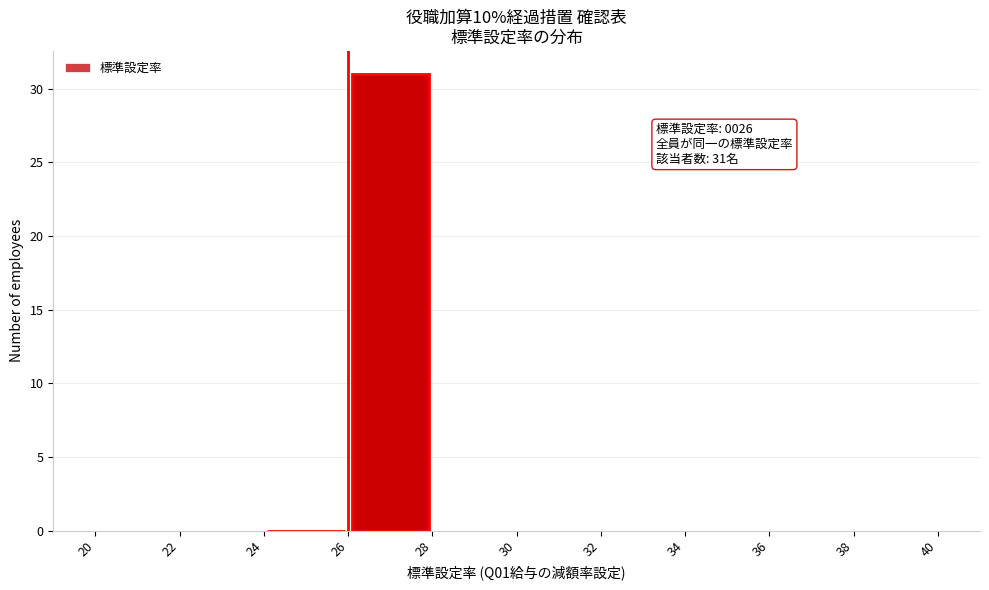

Over which range of the x-axis is the bar tallest?

26 to 28